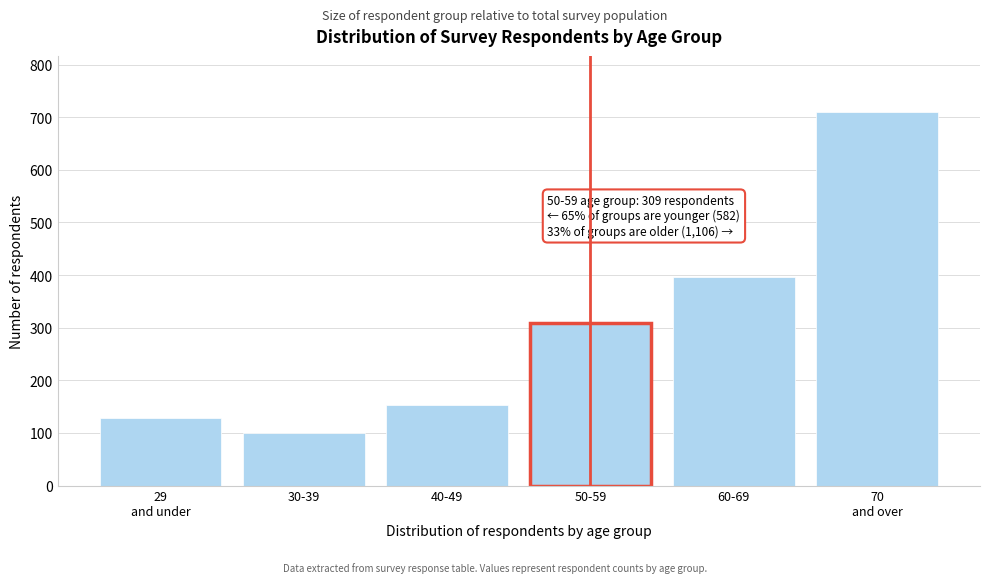

Reading left to right, list all the values displayed in this chart.

128	100	154	309	396	710